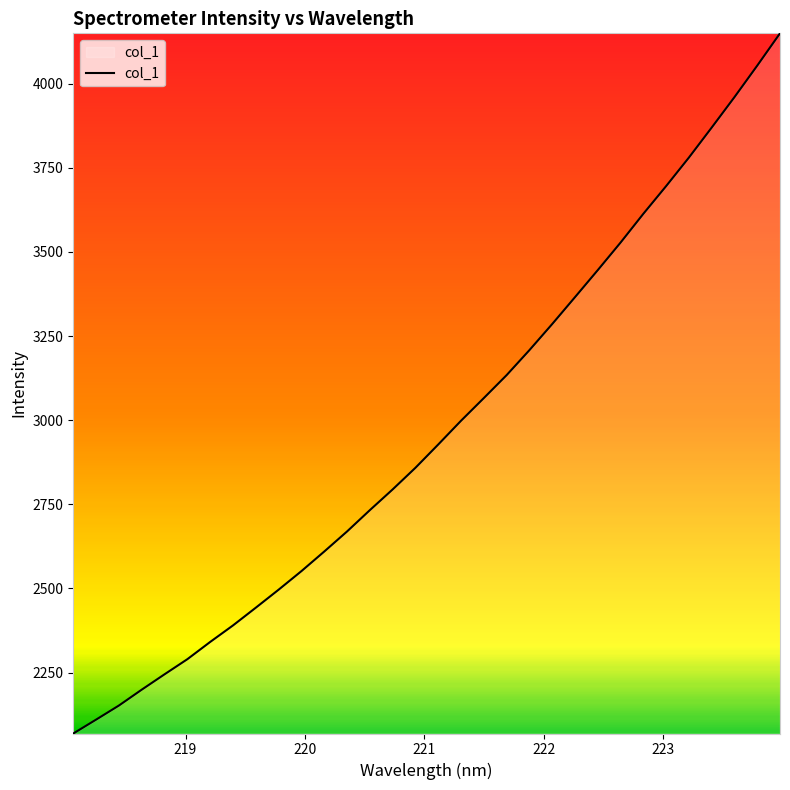

How many distinct data groups are displayed?

1